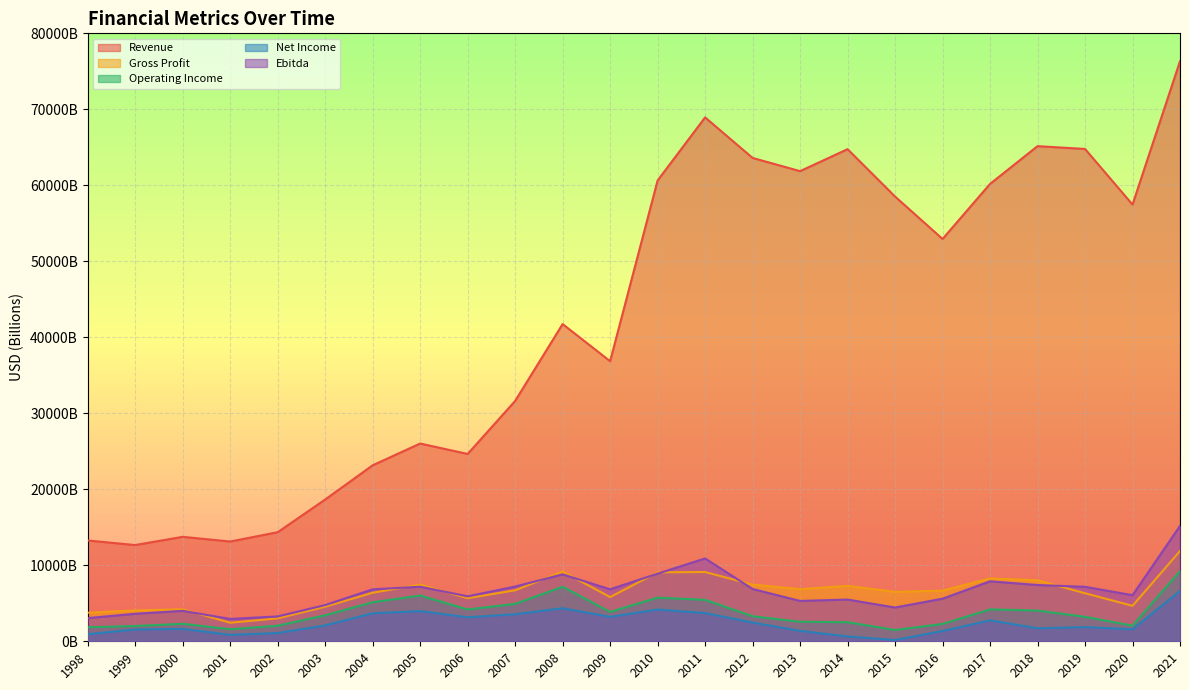

At which label does Ebitda first exceed 6836000000000?

2005